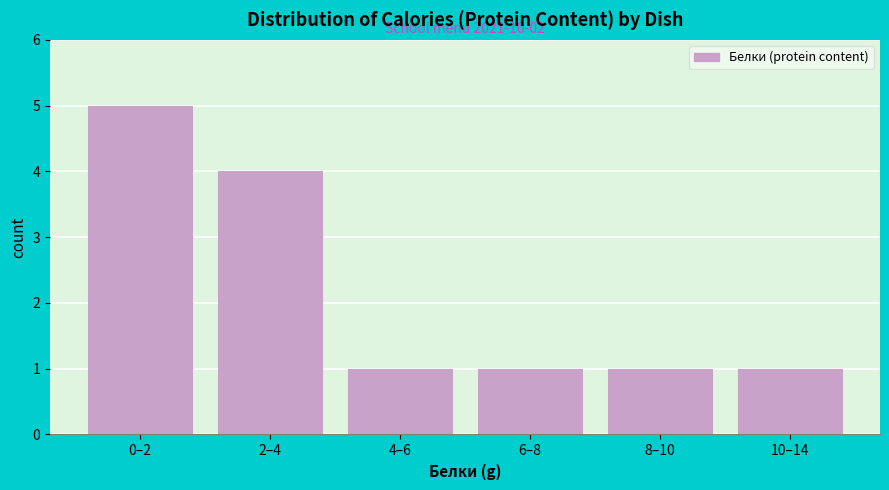

Reading left to right, what are all the values shown in this chart?

0–2=5	2–4=4	4–6=1	6–8=1	8–10=1	10–14=1